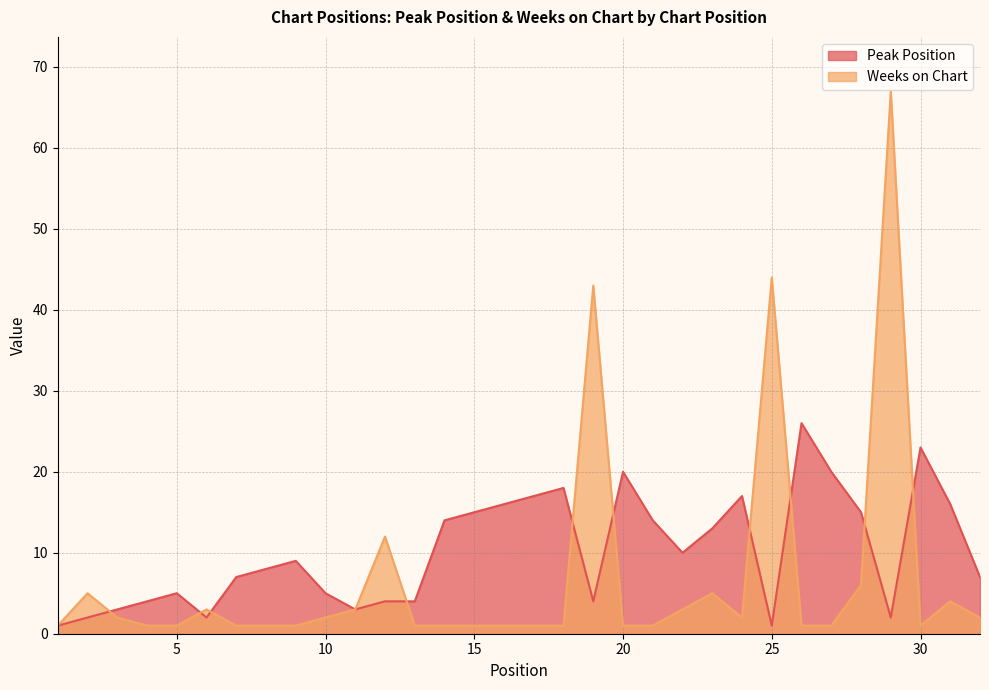

At which label does Peak Position reach its peak?

26